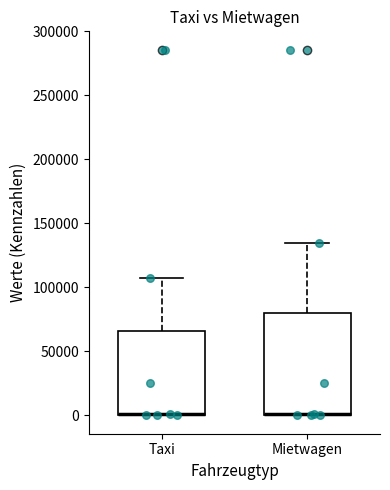

Where is the lower edge of the box for Taxi on the y-axis? The values are not printed on the chart, so give them approximately, as read against the axis.

0